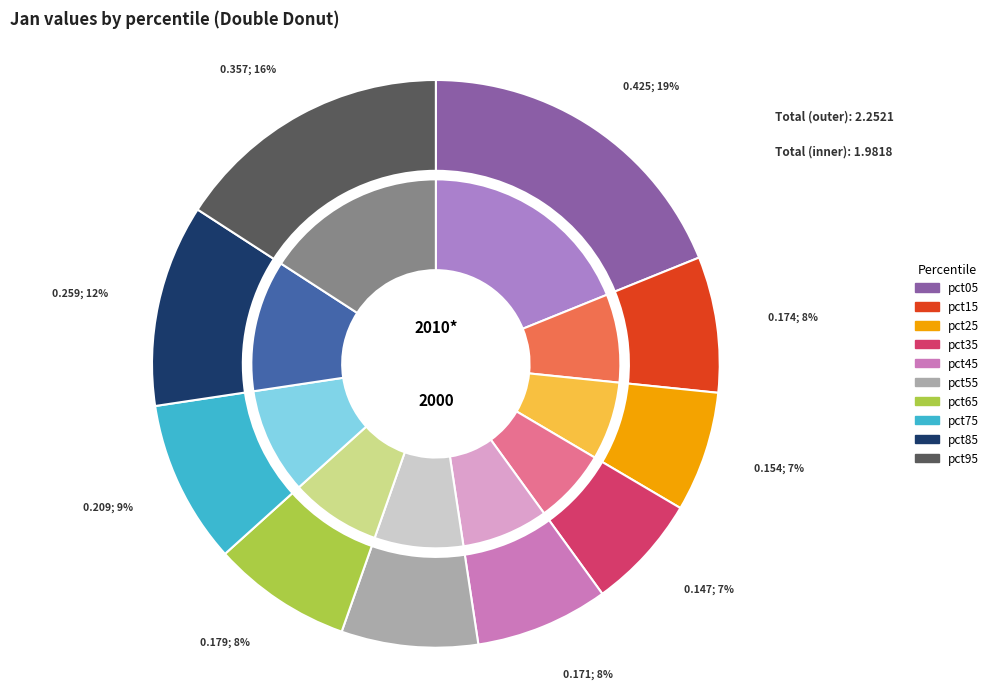

How many segments does this pie chart have?

10